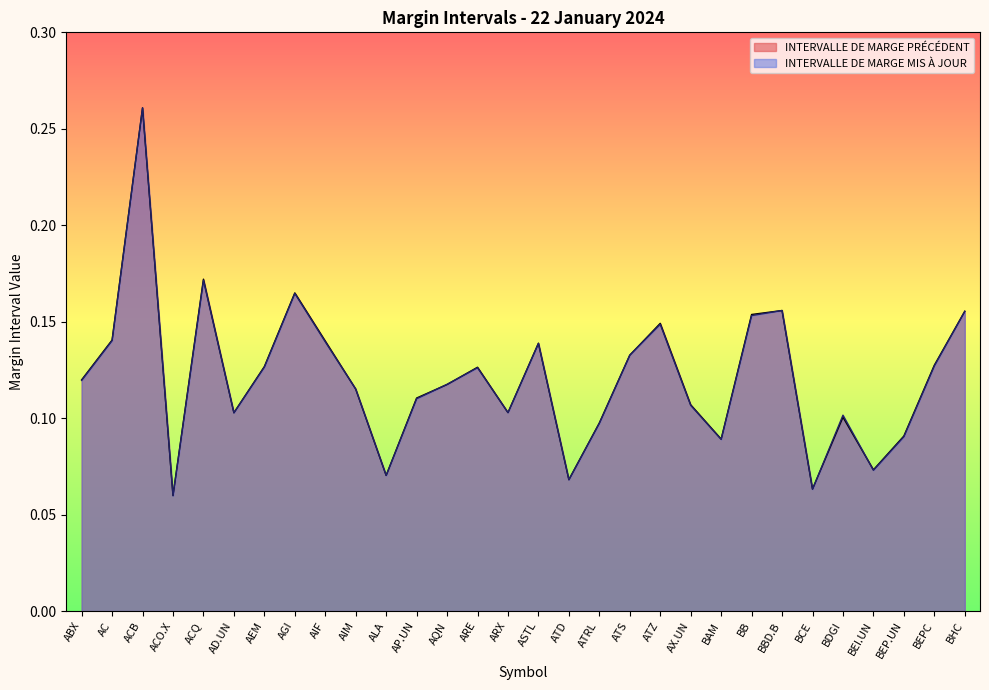

Between ACO.X and BDGI, which series saw the biggest shift?

INTERVALLE DE MARGE MIS À JOUR